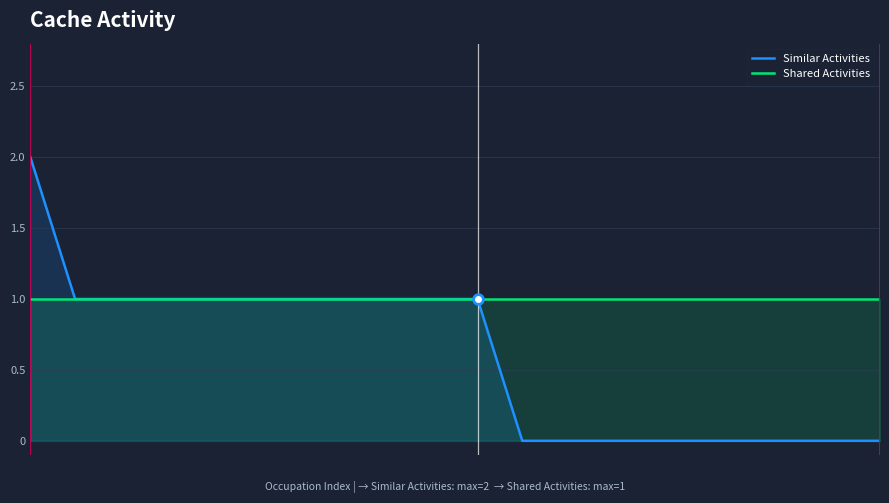

What is the total value across all series at 12?

1